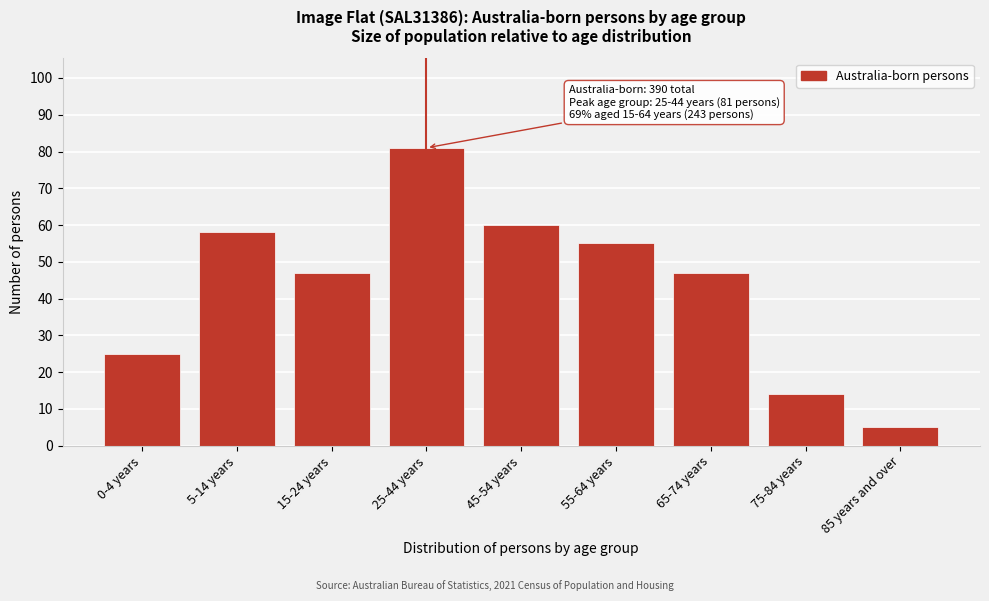

Reading right to left, transcribe all the data shown in this chart.

85 years and over=5	75-84 years=14	65-74 years=47	55-64 years=55	45-54 years=60	25-44 years=81	15-24 years=47	5-14 years=58	0-4 years=25